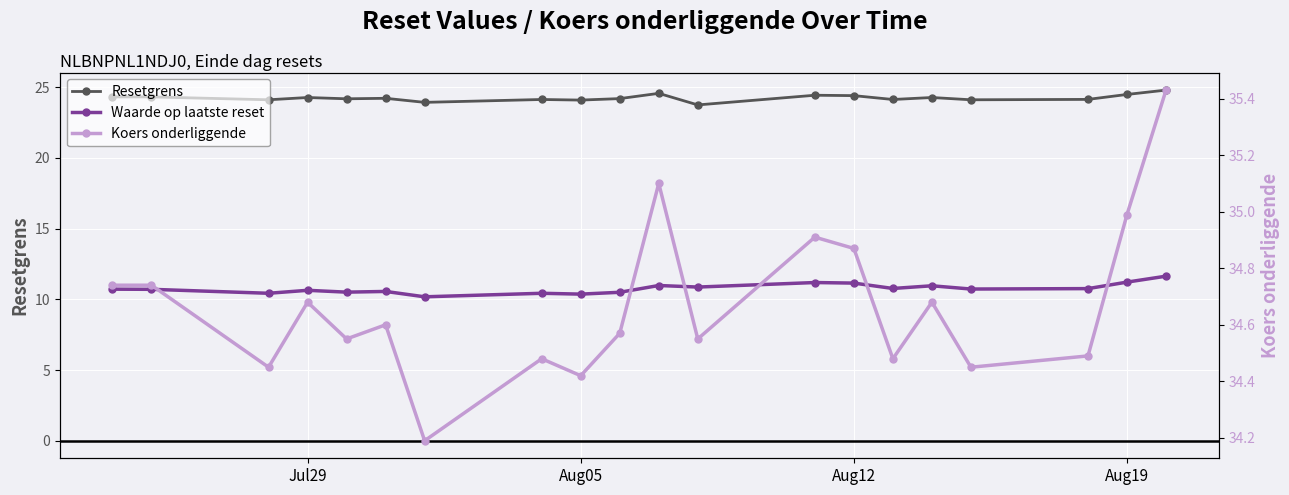

What are all the series names shown in the legend?

Resetgrens, Waarde op laatste reset, Koers onderliggende